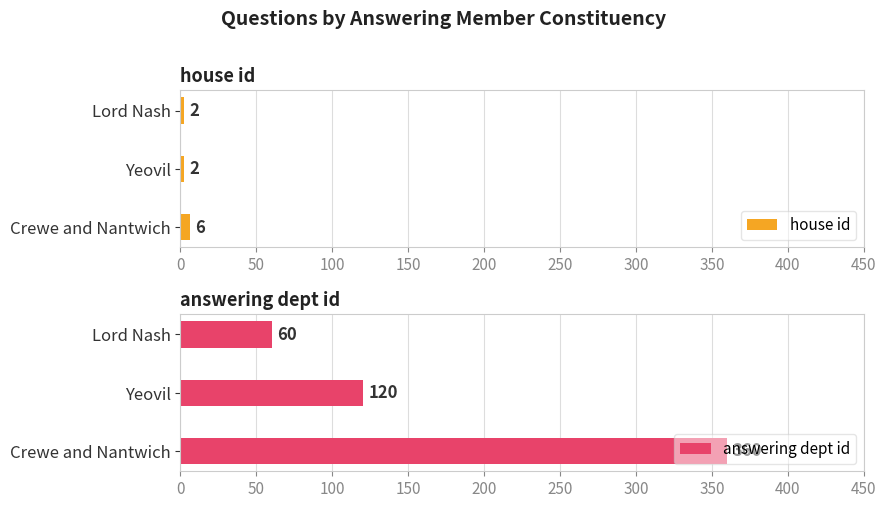

True or false: house id has a value of 6 at Crewe and Nantwich.

True